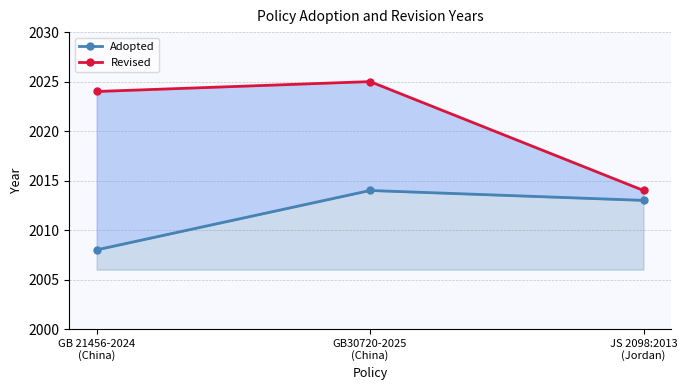

Rank the series at GB 21456-2024
(China) from lowest to highest value.

Adopted, Revised